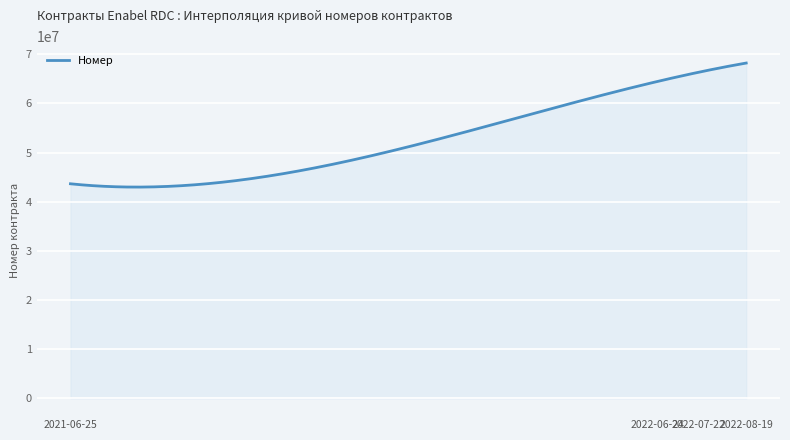

What is the difference between the maximum and minimum values?

25233965.7